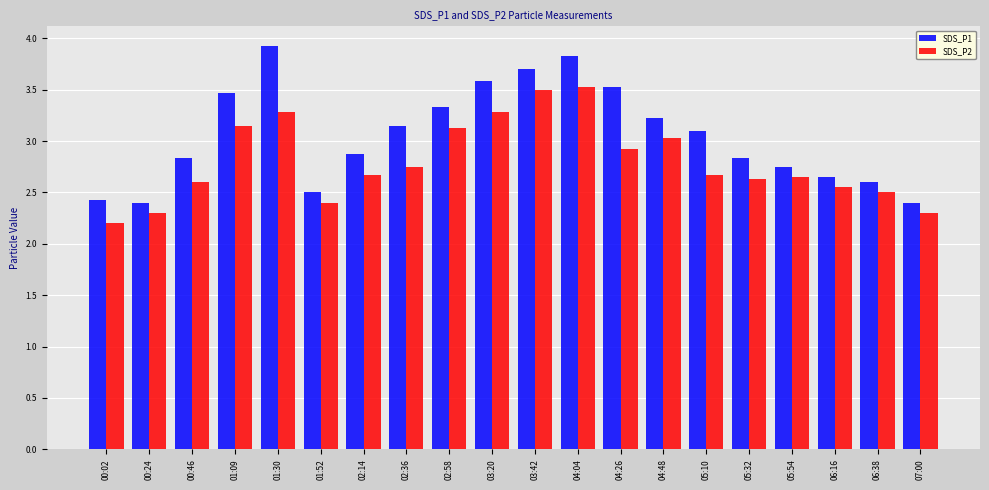

List the series in order of their overall mean, lowest first.

SDS_P2, SDS_P1